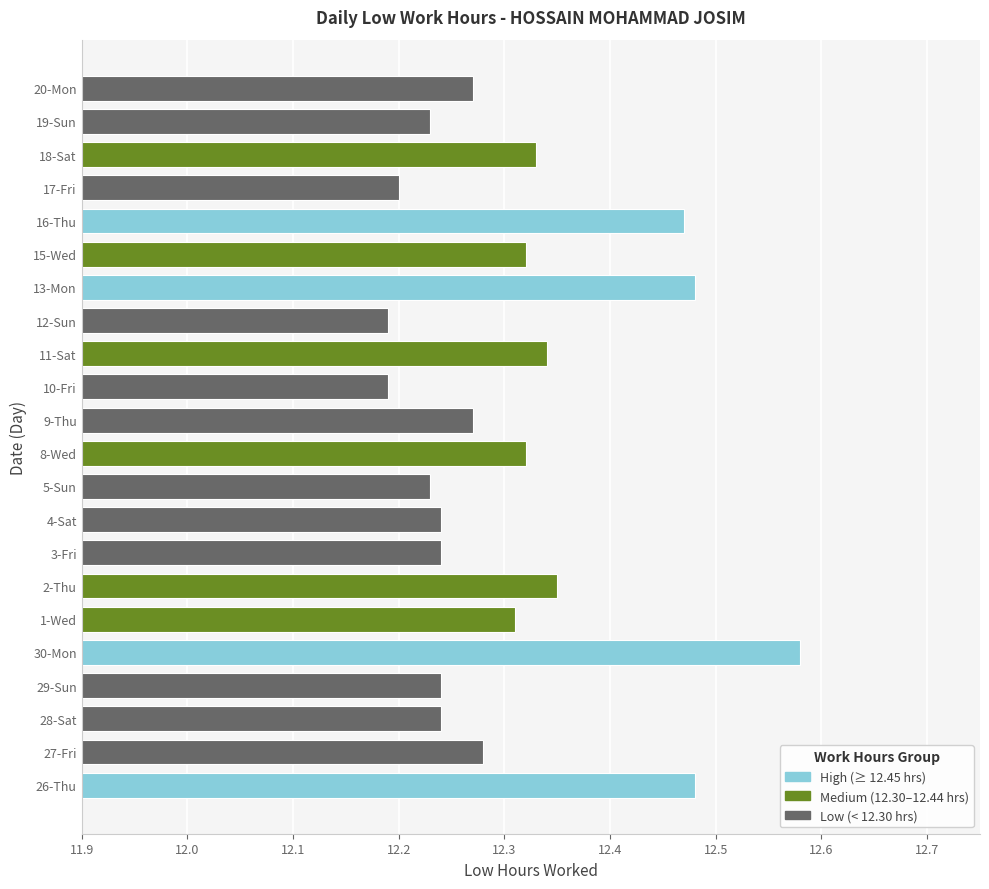

Which has a higher value, 11-Sat or 16-Thu?

16-Thu